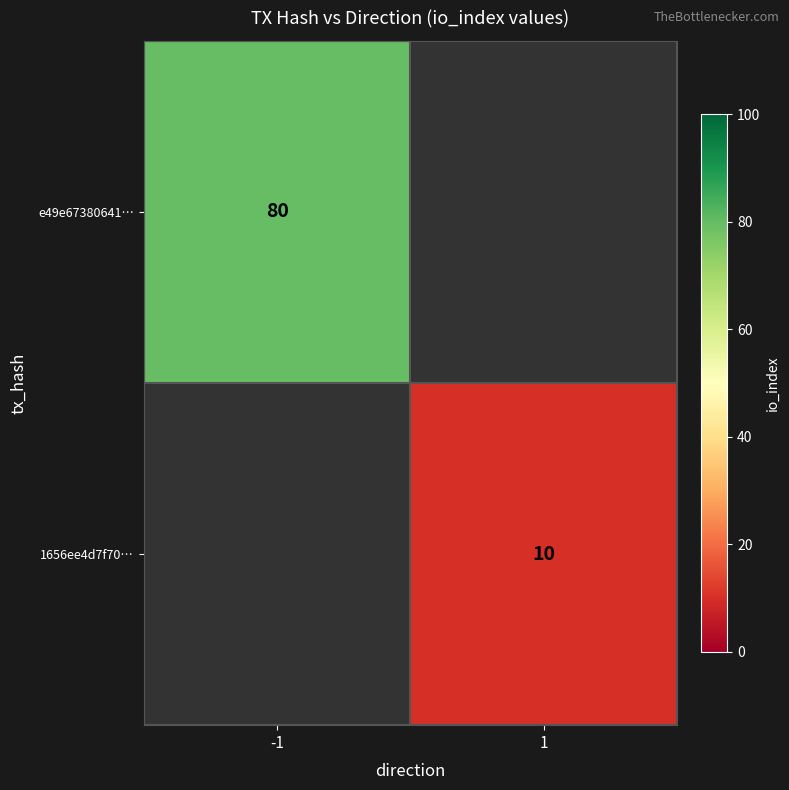

Is it true that e49e67380641… equals 108 at -1?

False